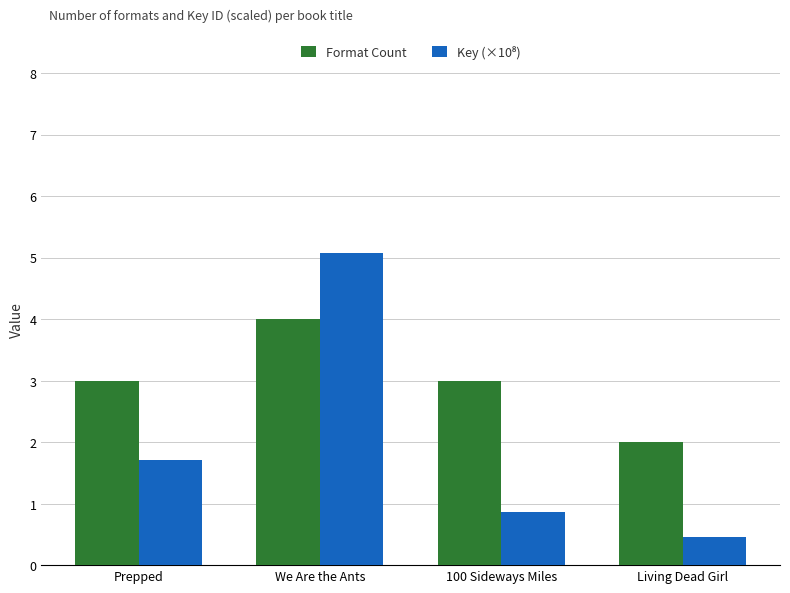

At how many categories does at least one series exceed 1?

4